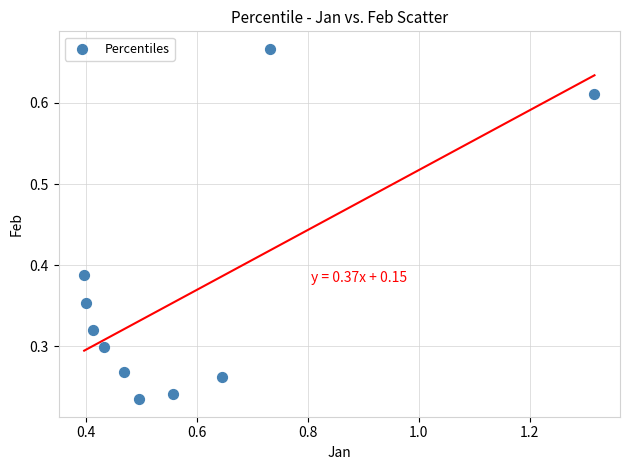

What is the range of X values (max minus min)?

0.9